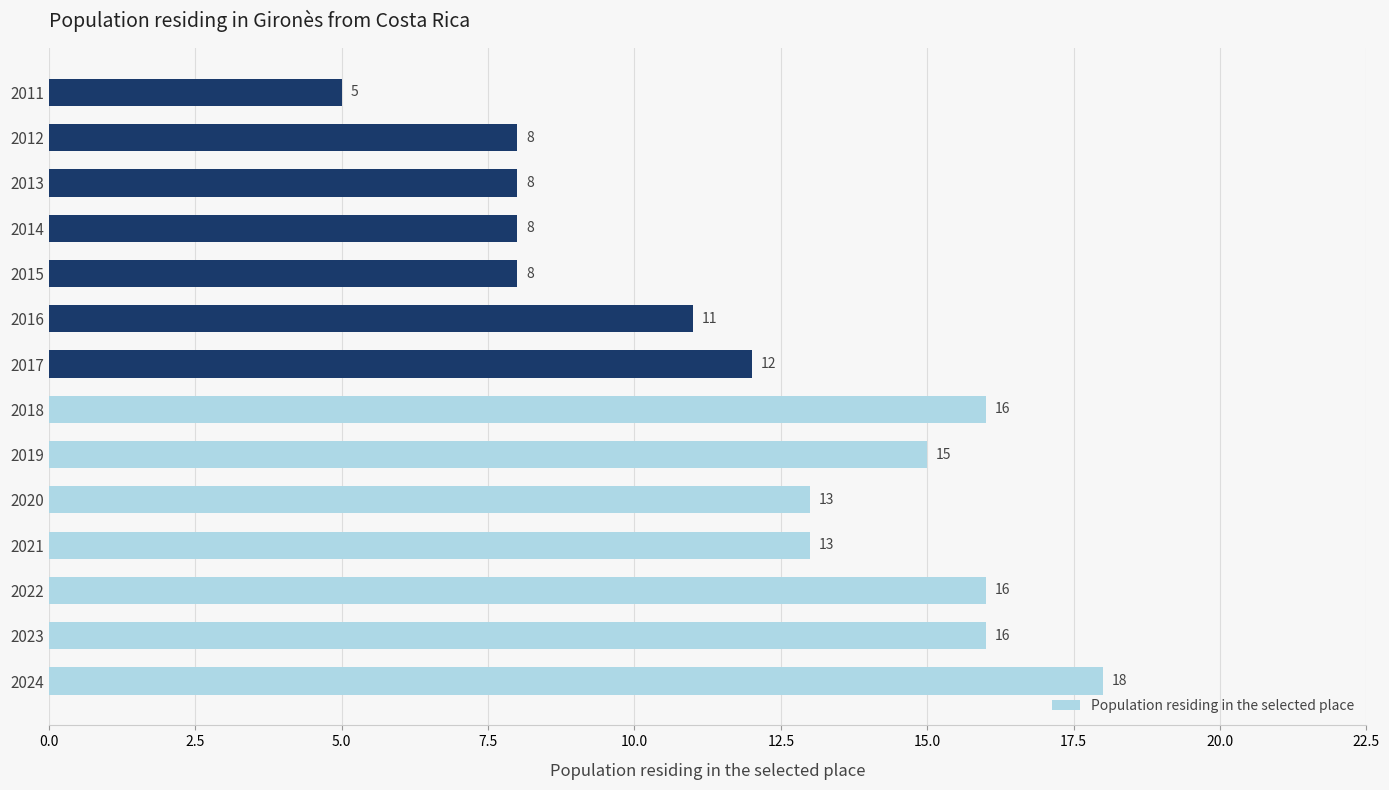

Which category has the lowest value across all series?

2011